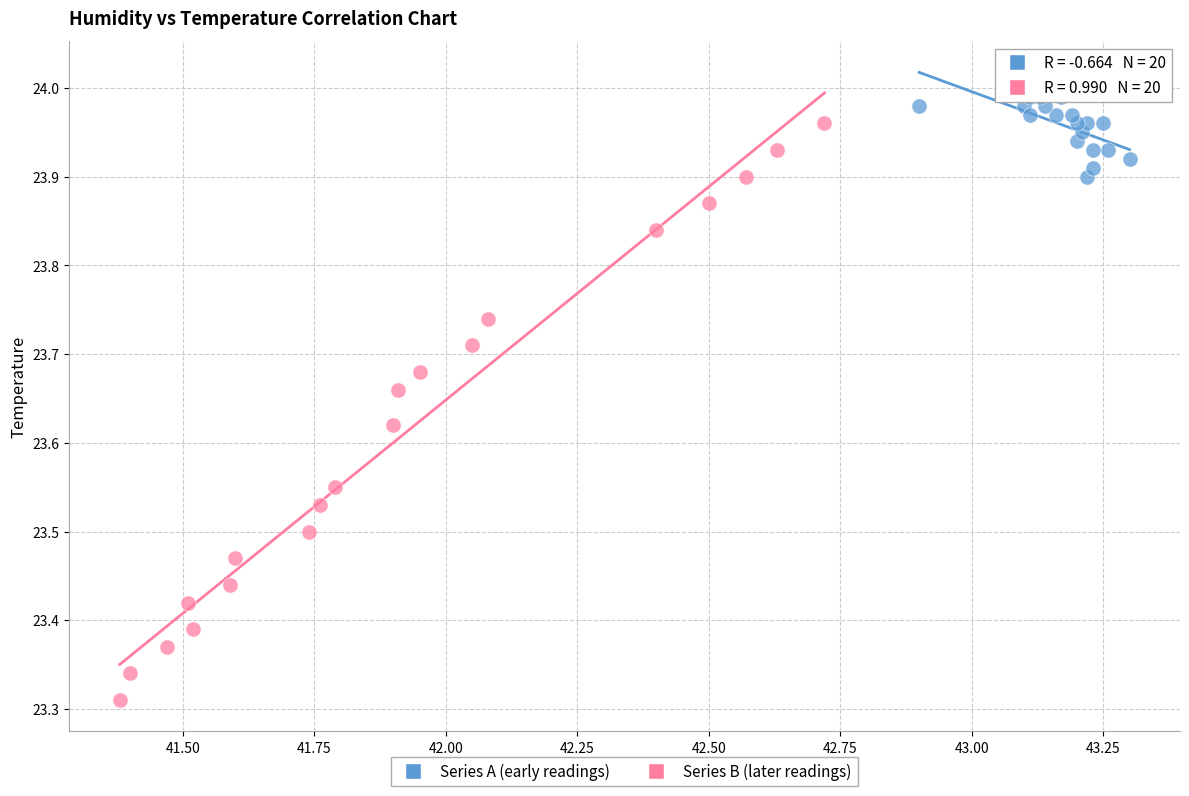

Which series reaches the maximum Y coordinate?

Series A (early readings)